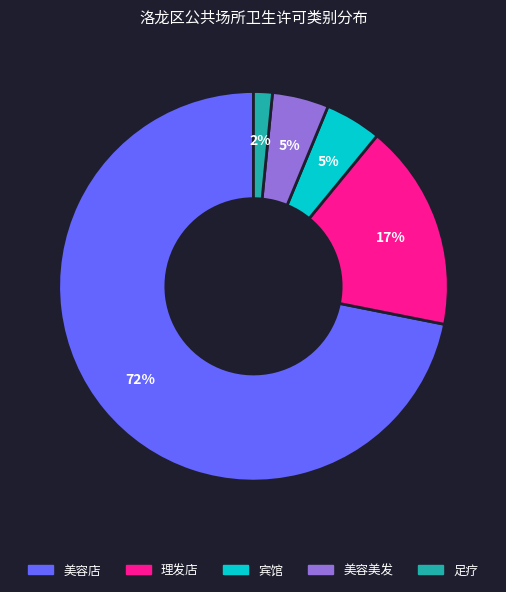

The 美容店 slice represents 72% of the pie. True or false?

True